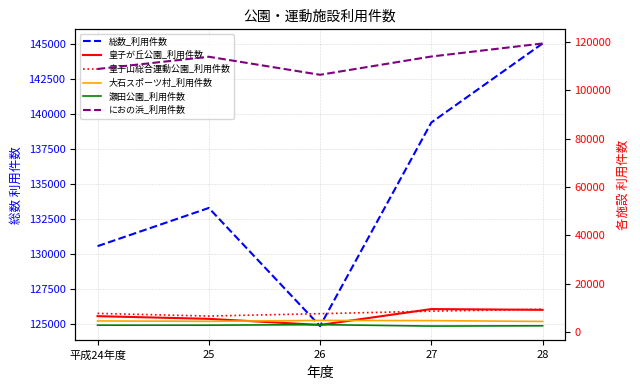

What are all the series names shown in the legend?

総数_利用件数, 皇子が丘公園_利用件数, 皇子山総合運動公園_利用件数, 大石スポーツ村_利用件数, 瀬田公園_利用件数, におの浜_利用件数